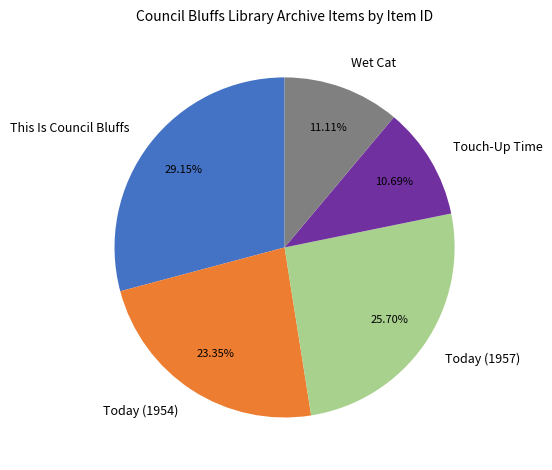

The Today (1954) slice represents 23% of the pie. True or false?

True